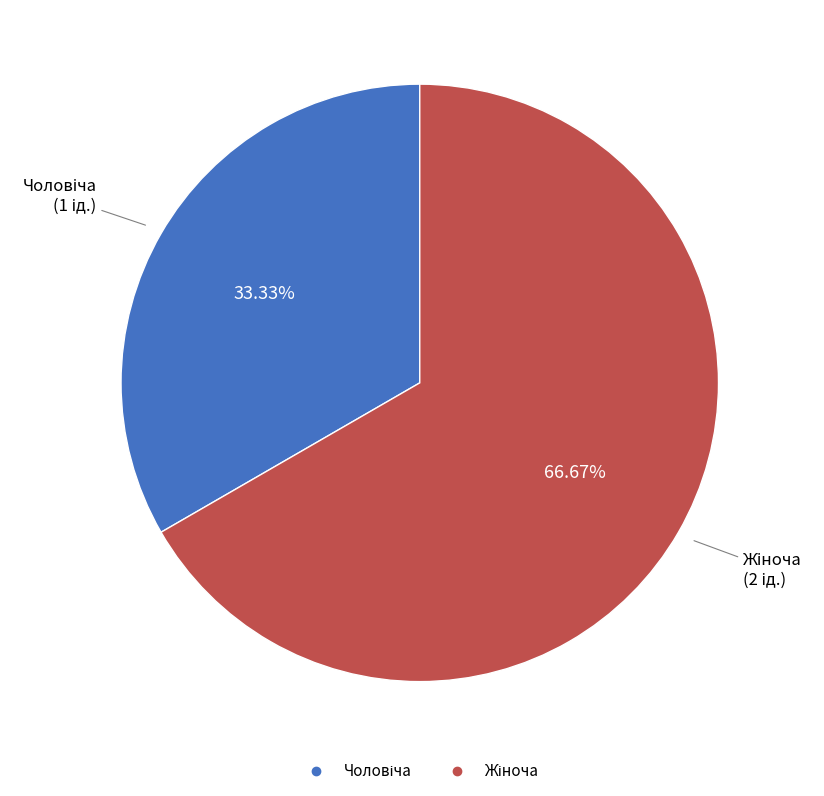

Does any single category account for the majority?

Yes